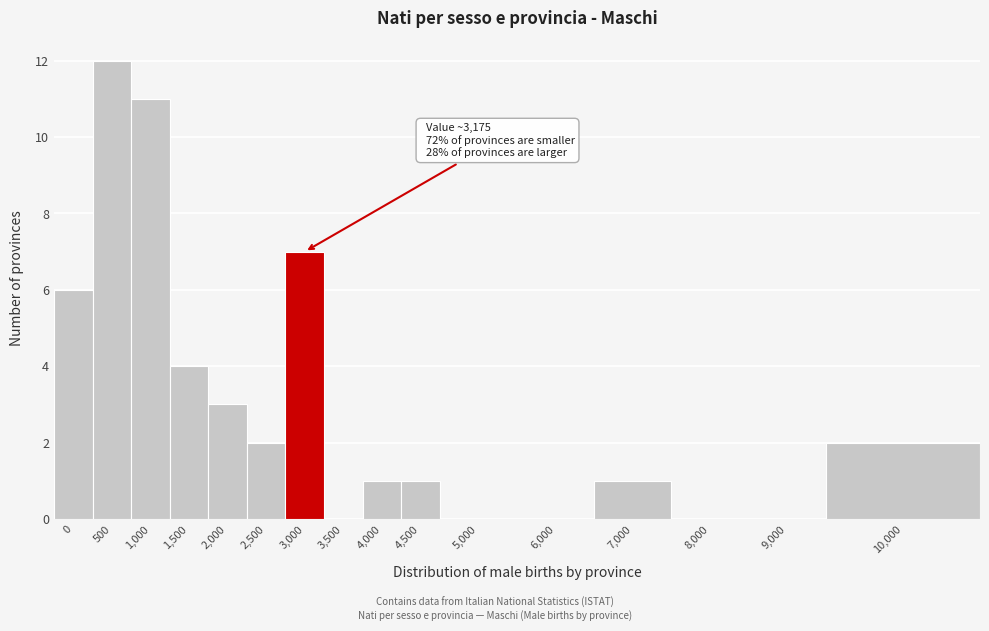

Reading right to left, transcribe all the data shown in this chart.

10,000=2	9,000=0	8,000=0	7,000=1	6,000=0	5,000=0	4,500=1	4,000=1	3,500=0	3,000=7	2,500=2	2,000=3	1,500=4	1,000=11	500=12	0=6